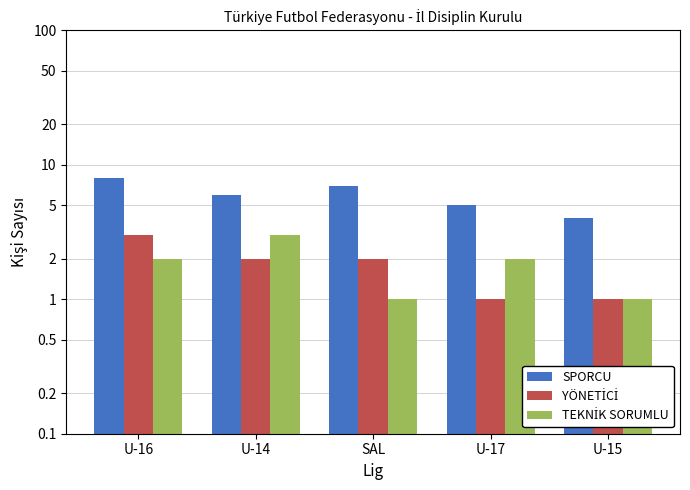

At which label does SPORCU reach its peak?

U-16